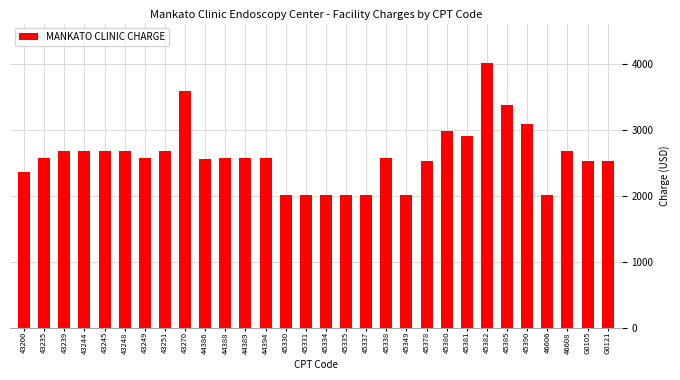

What is the change in value from 45381 to 45382?

+1108.2